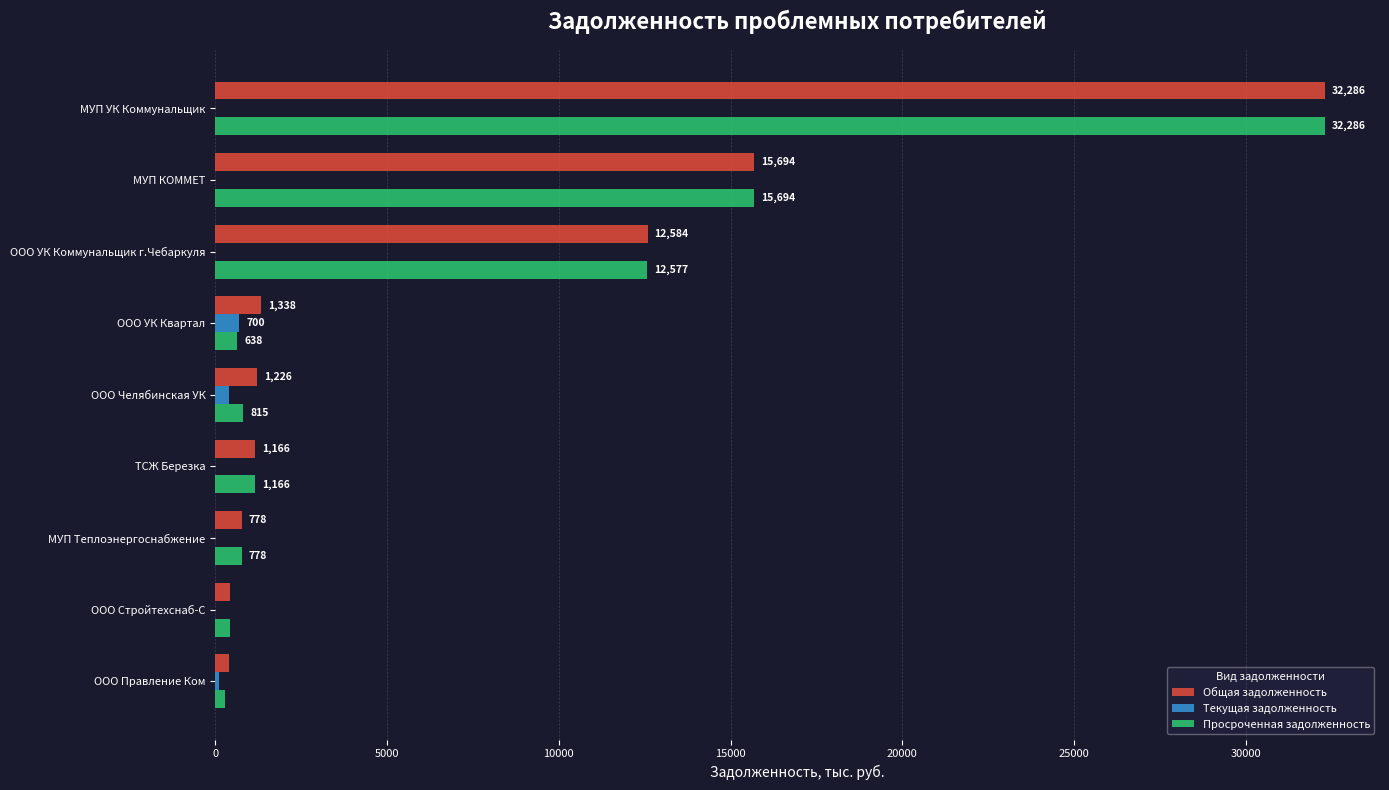

At which label does Текущая задолженность reach its peak?

ООО УК Квартал